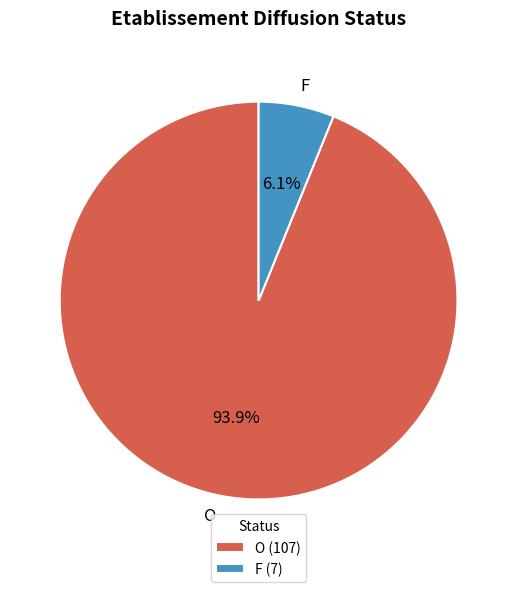

Rank the categories by value from highest to lowest.

O, F